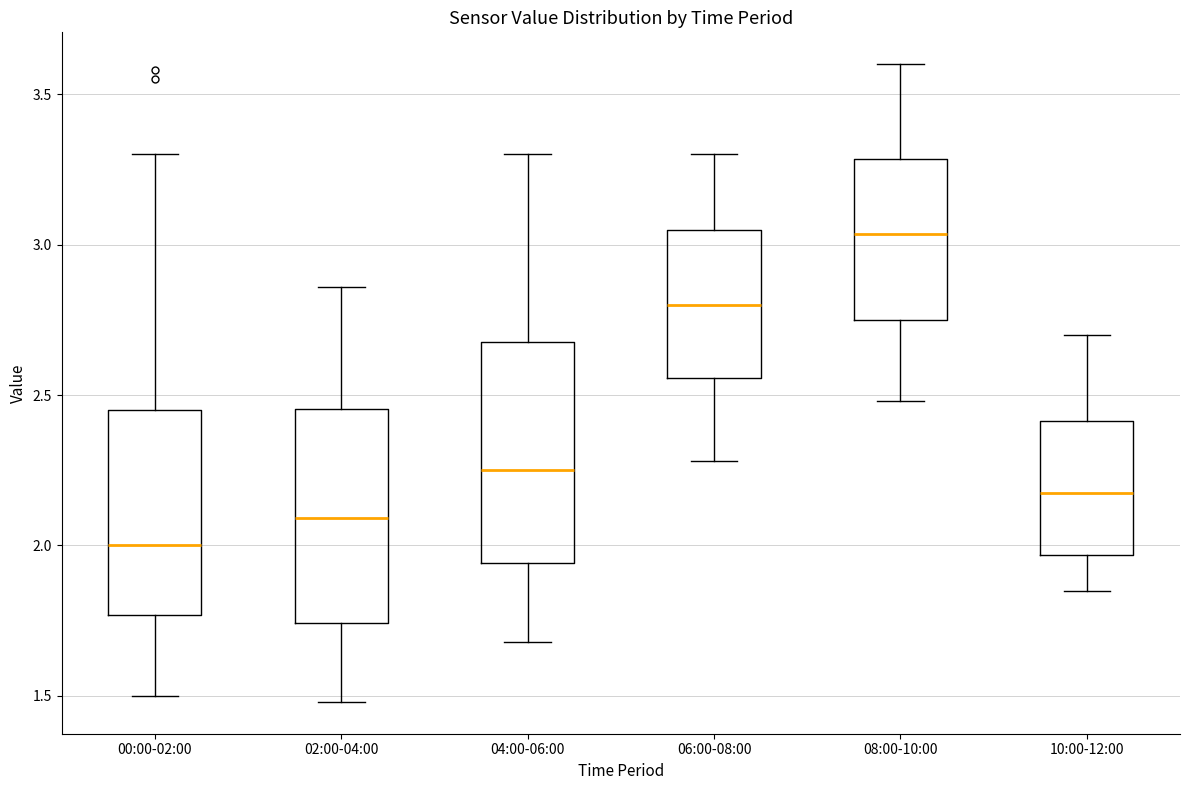

Which box has the lowest median line?

00:00-02:00